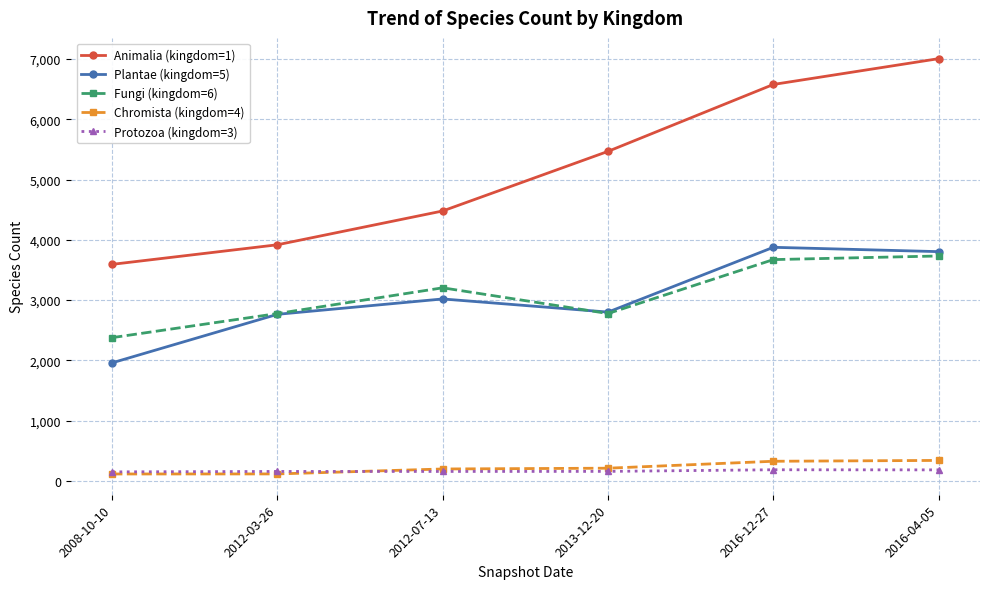

How many data points in Fungi (kingdom=6) are less than 3204?

3